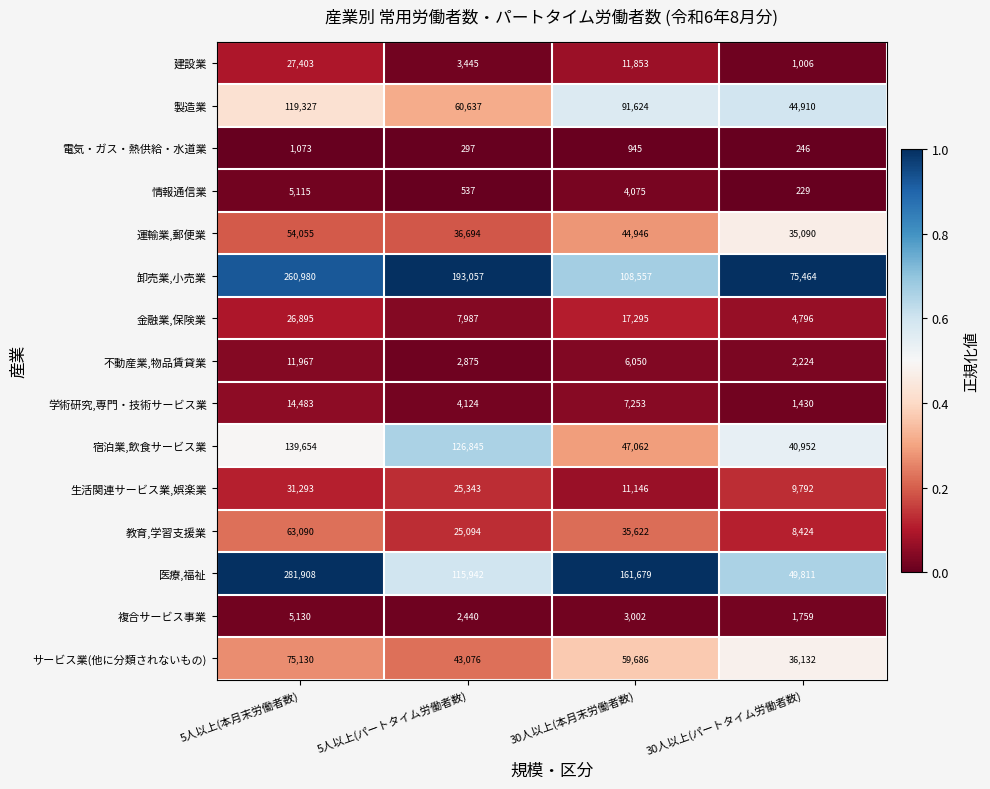

Which series has the largest total across all categories?

卸売業,小売業